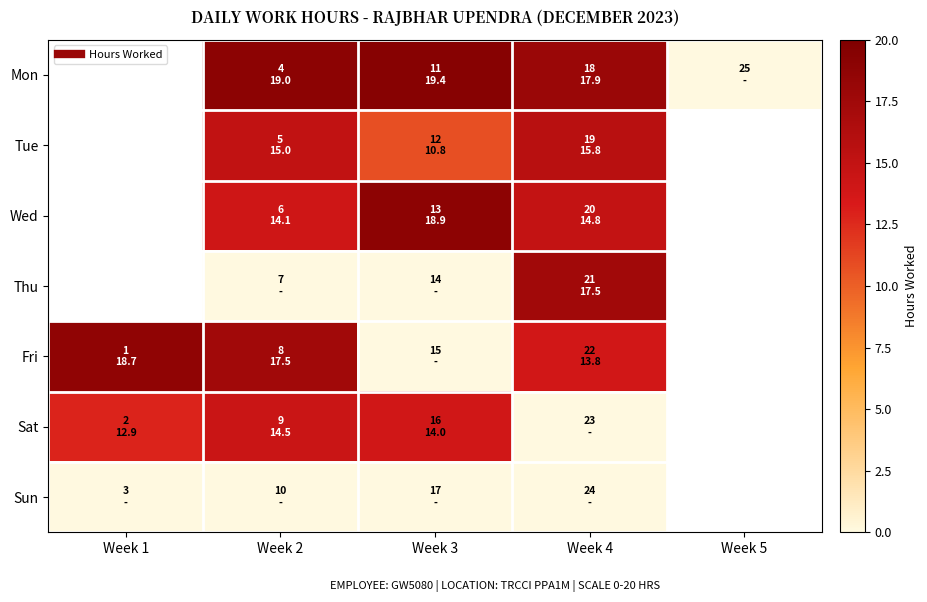

How many values in Fri are above zero?

3